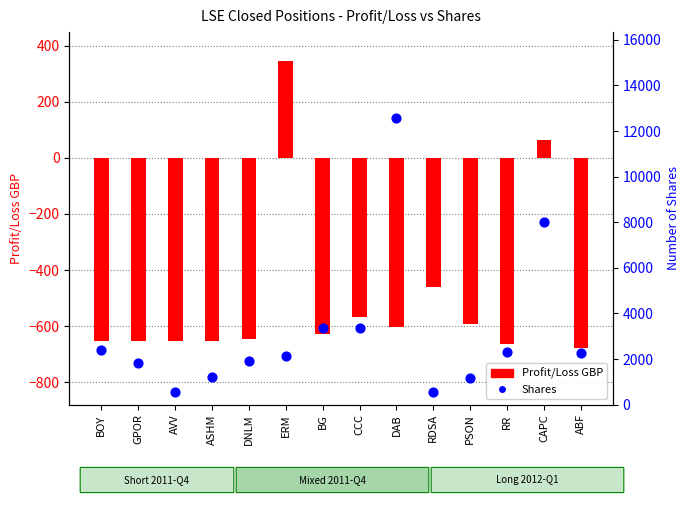

Which series reaches the maximum Y coordinate?

Shares